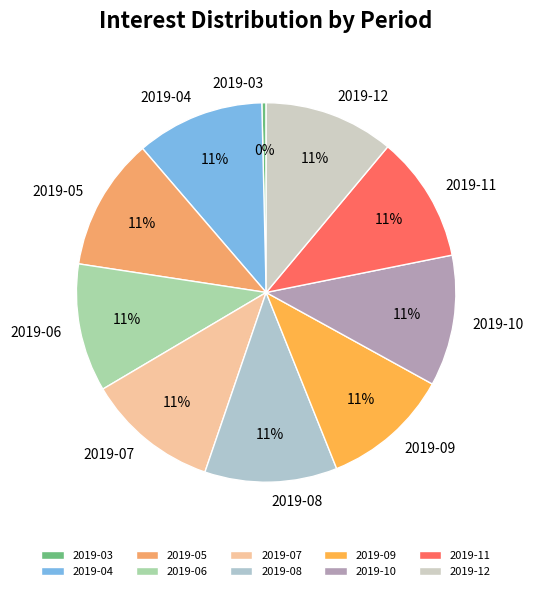

Which category has the smallest portion of the pie?

2019-03